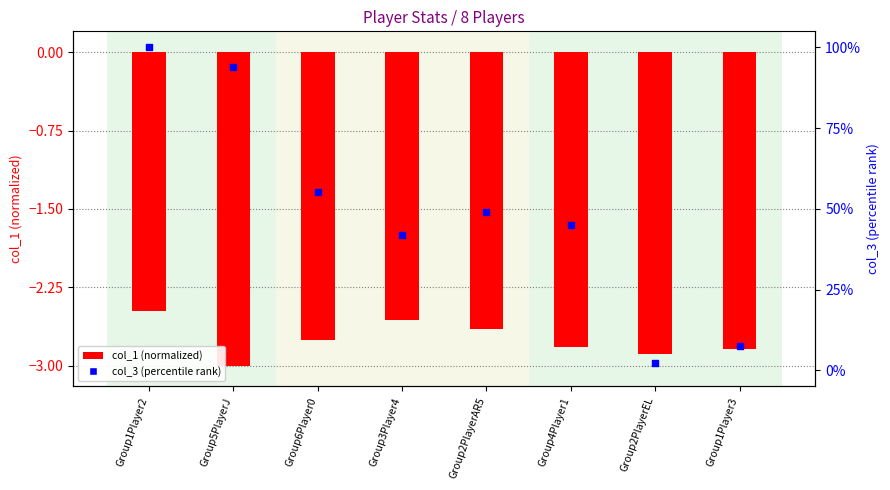

Which series has the largest total across all categories?

col_3 (percentile rank)